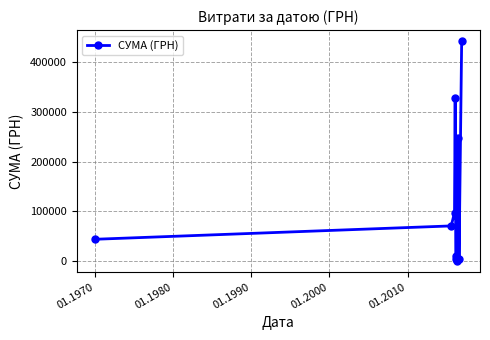

How many lines are shown in the chart?

1